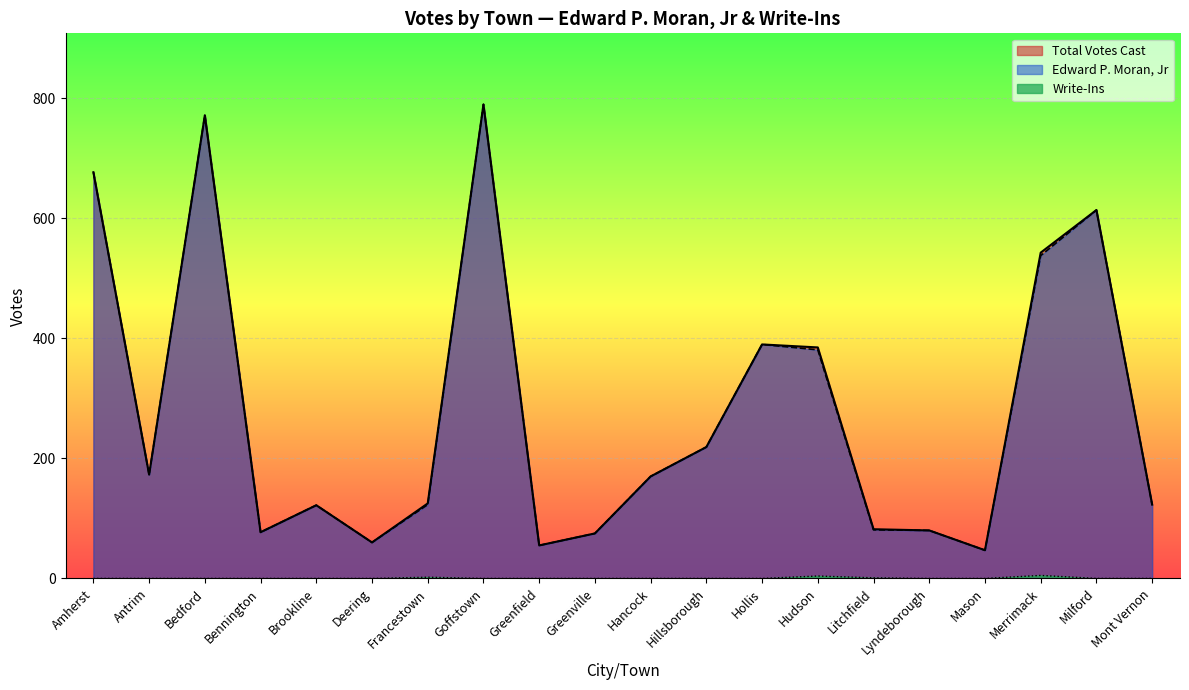

List the labels in order of Total Votes Cast value, smallest first.

Mason, Greenfield, Deering, Greenville, Bennington, Lyndeborough, Litchfield, Brookline, Mont Vernon, Francestown, Hancock, Antrim, Hillsborough, Hudson, Hollis, Merrimack, Milford, Amherst, Bedford, Goffstown